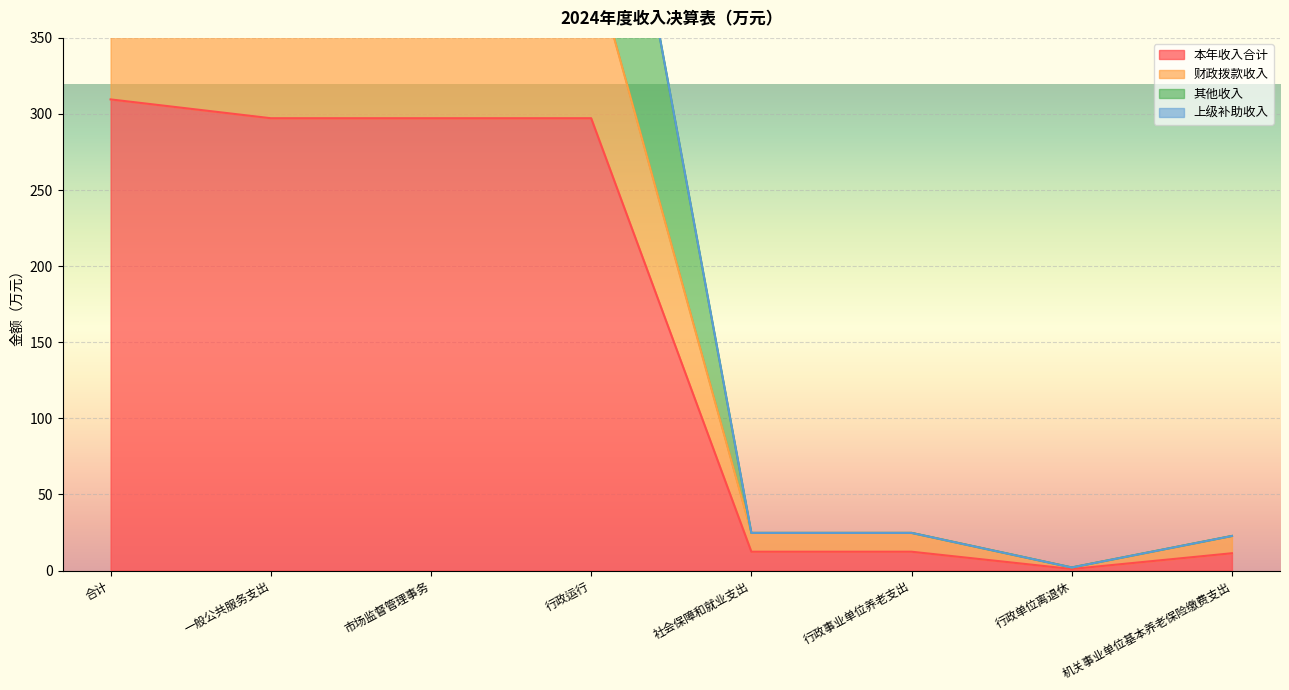

What is the sum of all 本年收入合计 values?

1238.4